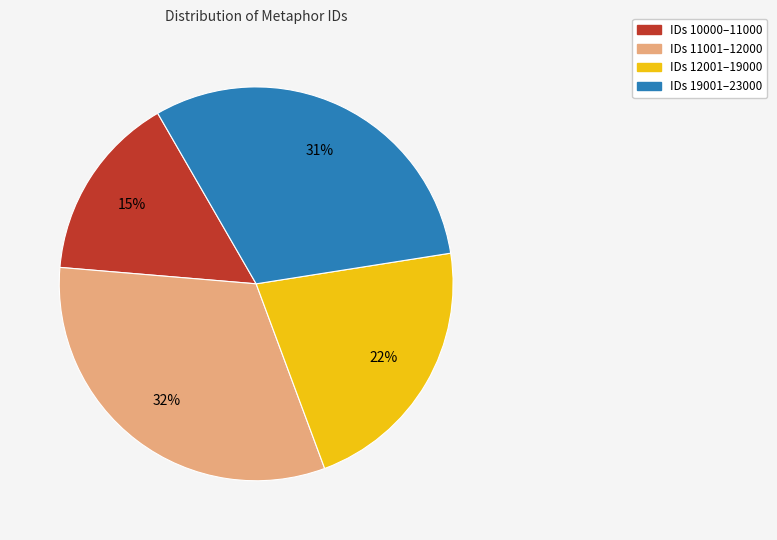

What percentage is the IDs 11001–12000 slice, to the nearest percent?

32%